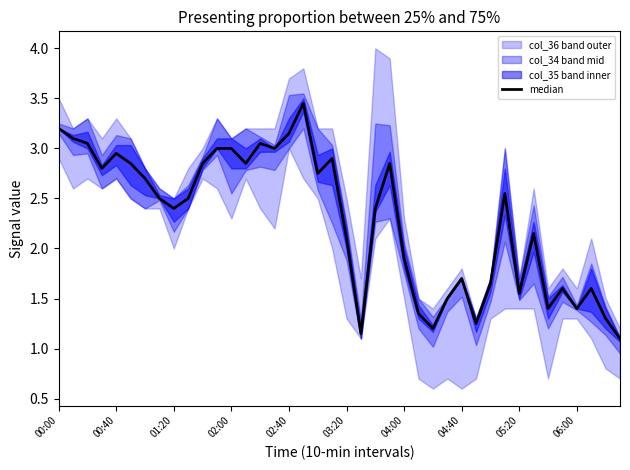

At which label does the data first exceed 2?

00:00